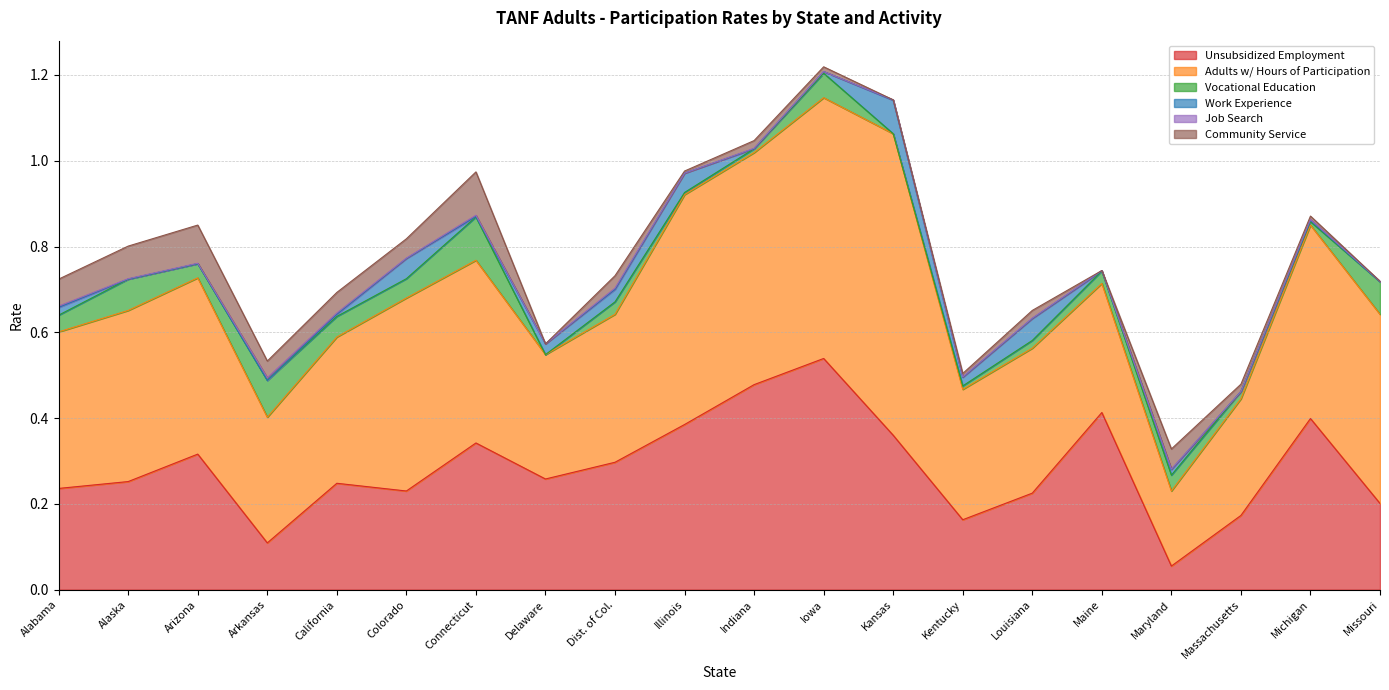

What is the average value of the Unsubsidized Employment series?

0.3